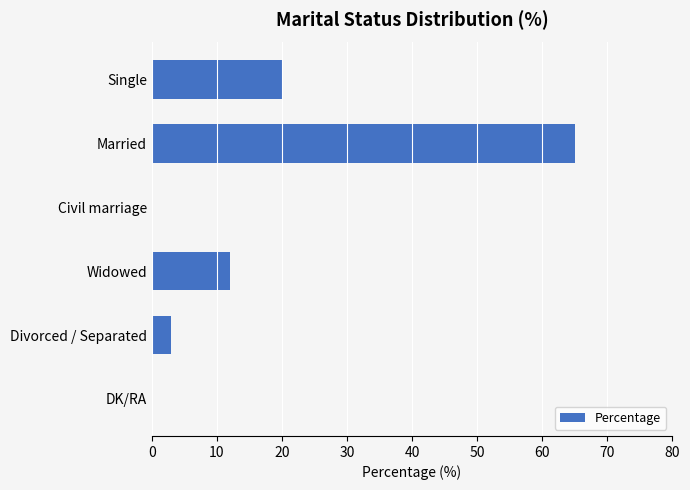

Reading top to bottom, what are all the values shown in this chart?

Single=20	Married=65	Civil marriage=0	Widowed=12	Divorced / Separated=3	DK/RA=0